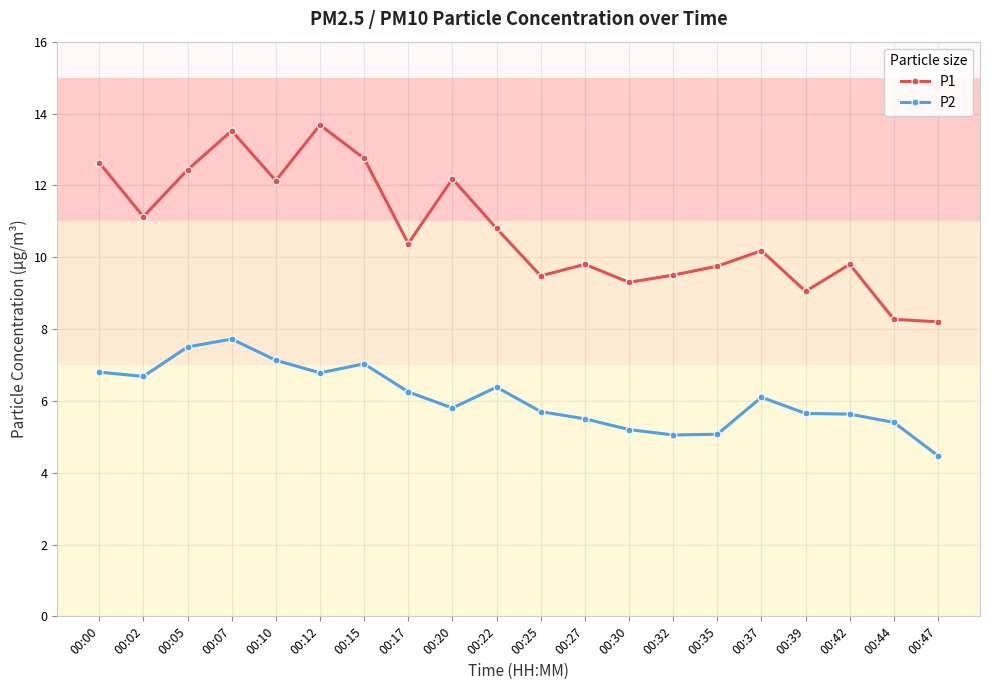

True or false: P2 and P1 intersect in this chart.

False